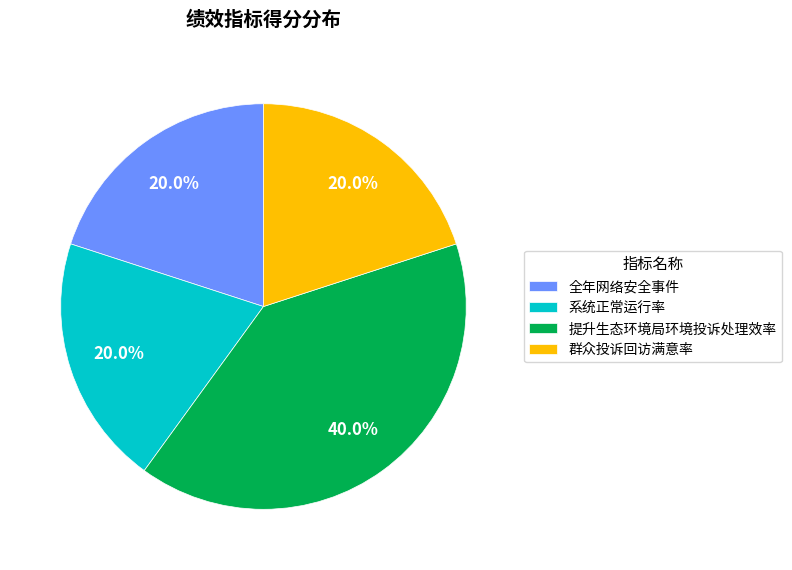

Which category has the biggest portion of the pie?

提升生态环境局环境投诉处理效率